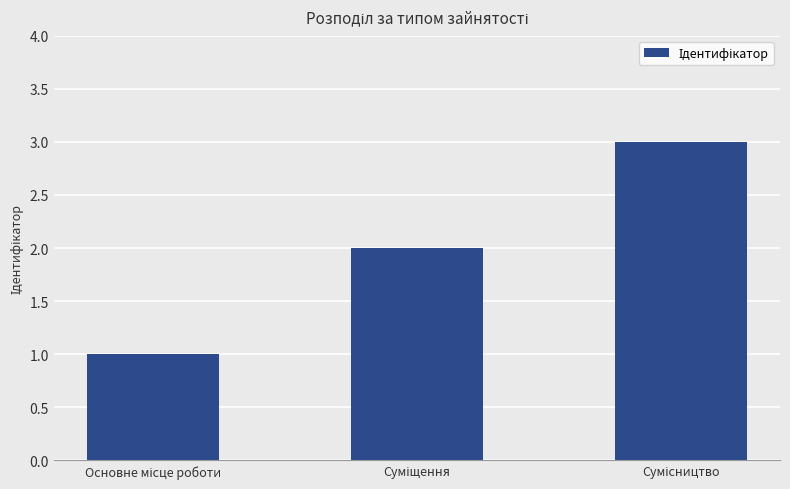

What is the sum of all values?

6